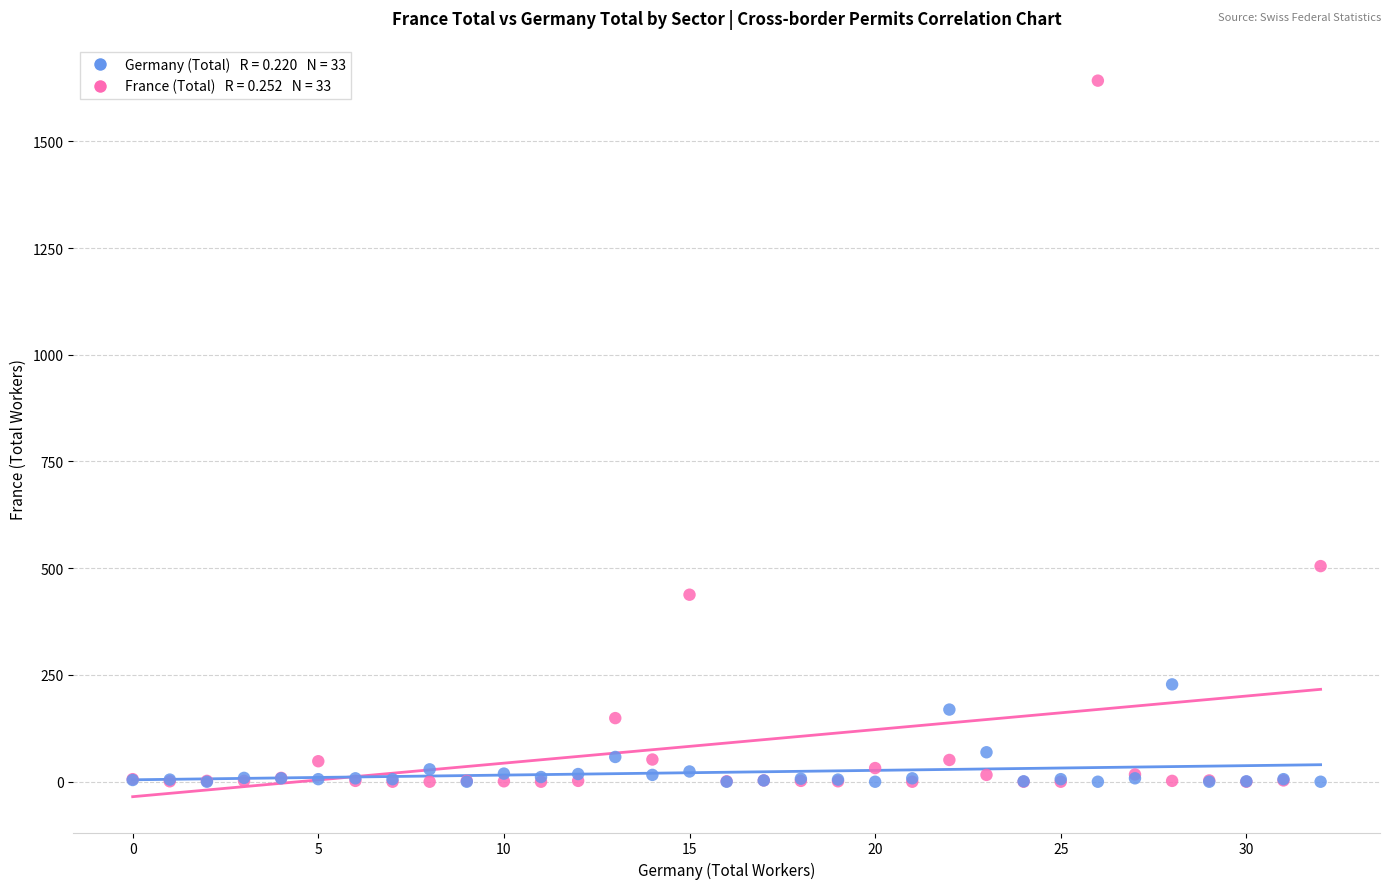

Across all series, what Y value is closest to 821?

505